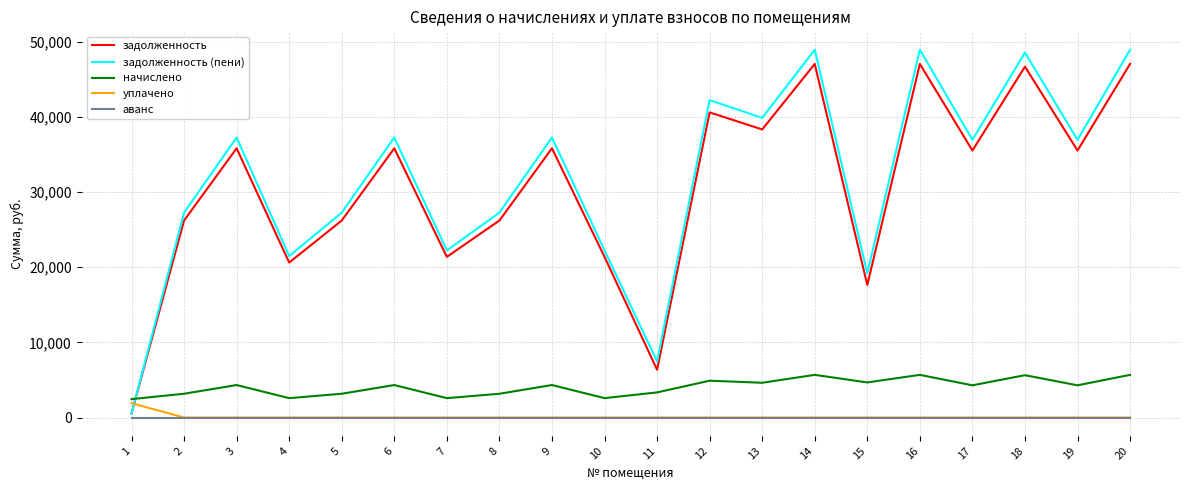

Which series has the largest range (max minus min)?

задолженность (пени)